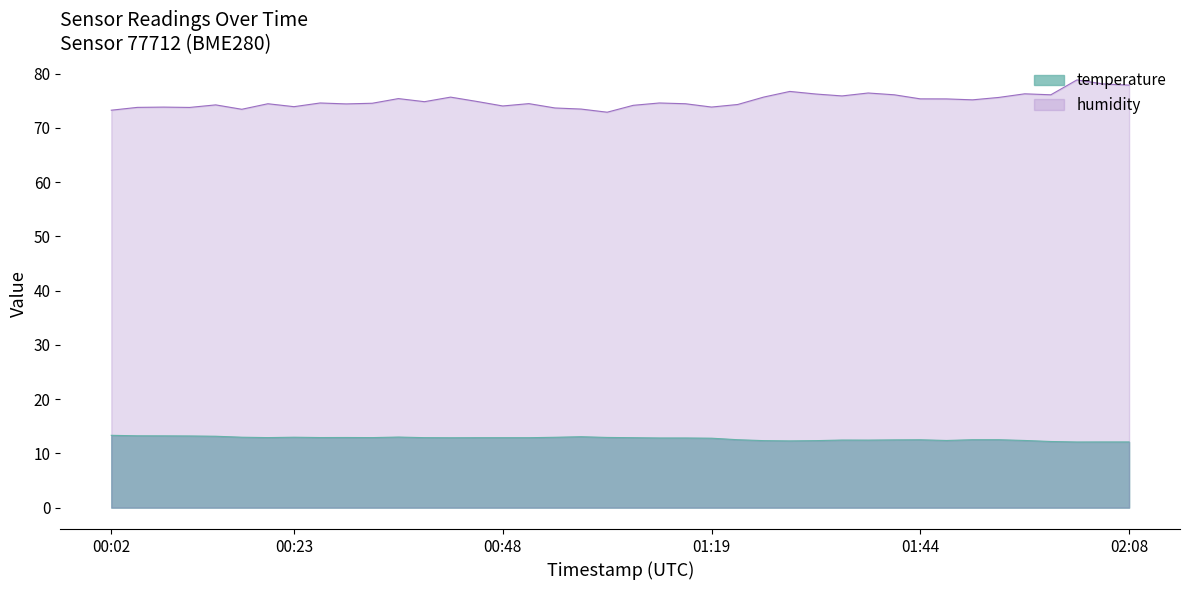

How many lines are shown in the chart?

2